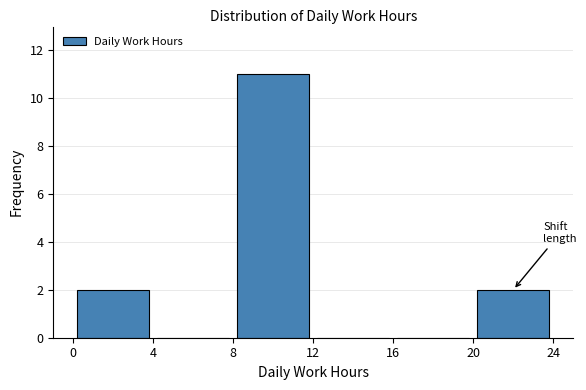

What is the height of the bar covering 0 to 4 on the x-axis? The values are not printed on the chart, so give them approximately, as read against the axis.

2